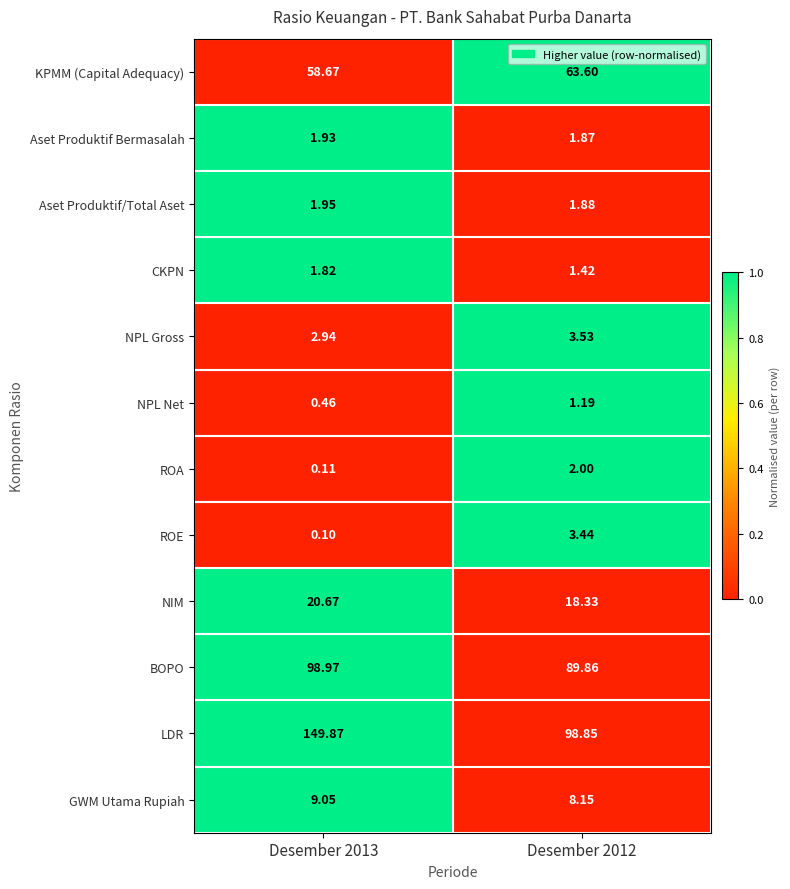

List the series in order of their peak value, lowest first.

NPL Net, CKPN, Aset Produktif Bermasalah, Aset Produktif/Total Aset, ROA, ROE, NPL Gross, GWM Utama Rupiah, NIM, KPMM (Capital Adequacy), BOPO, LDR